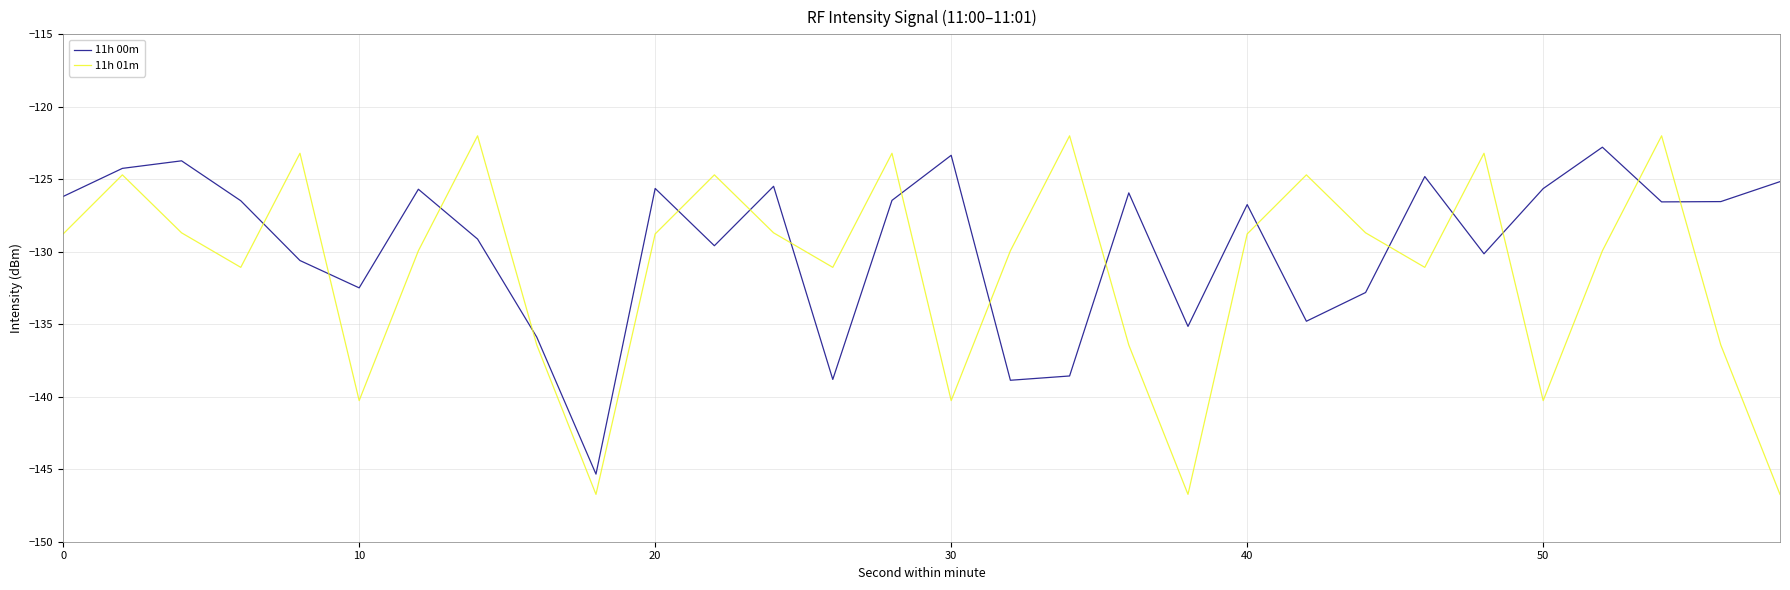

Which series has the largest range (max minus min)?

11h 01m